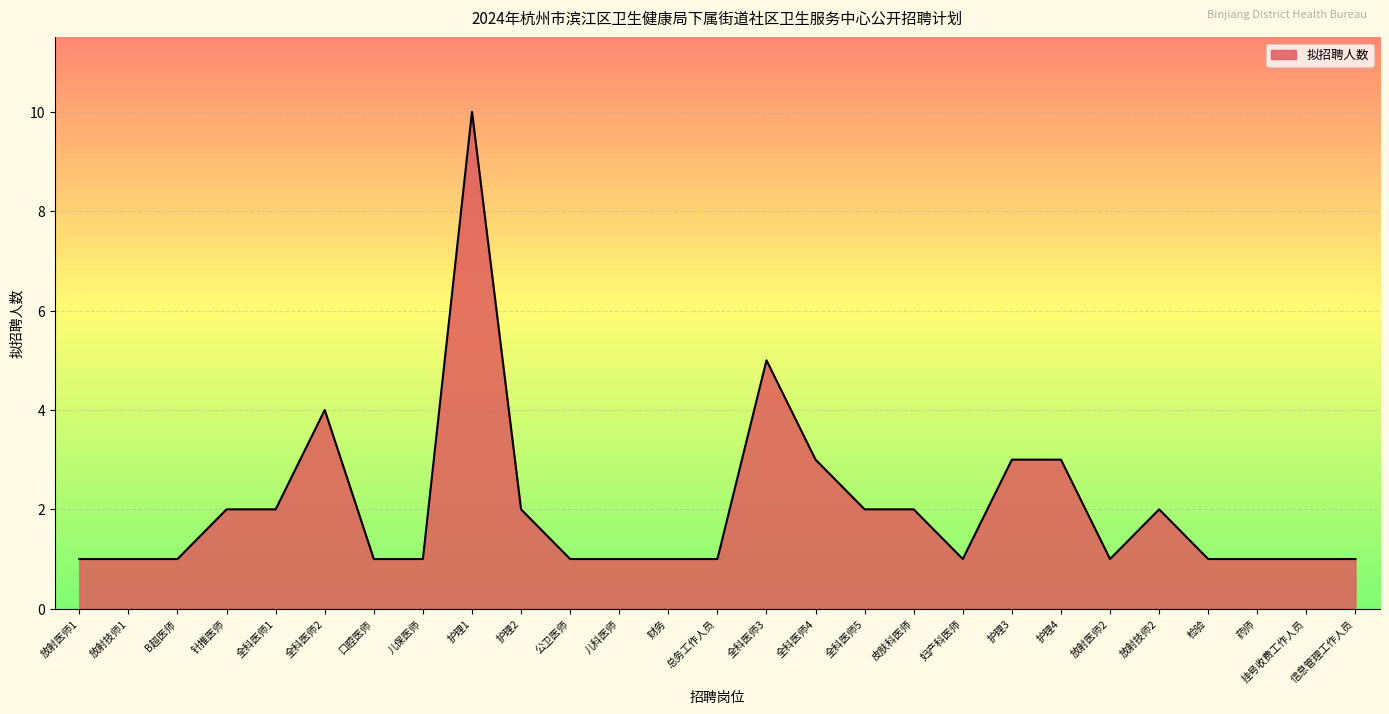

What is the difference between the maximum and minimum values?

9